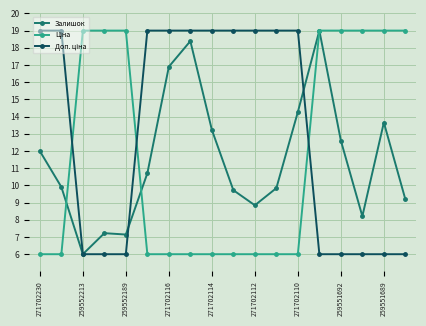

Count the number of categories in the chart.

18